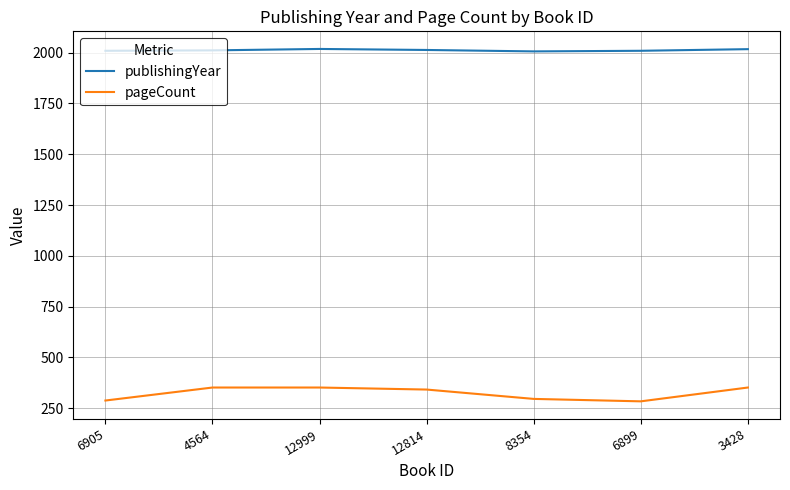

True or false: pageCount has a value of 238 at 3428.

False